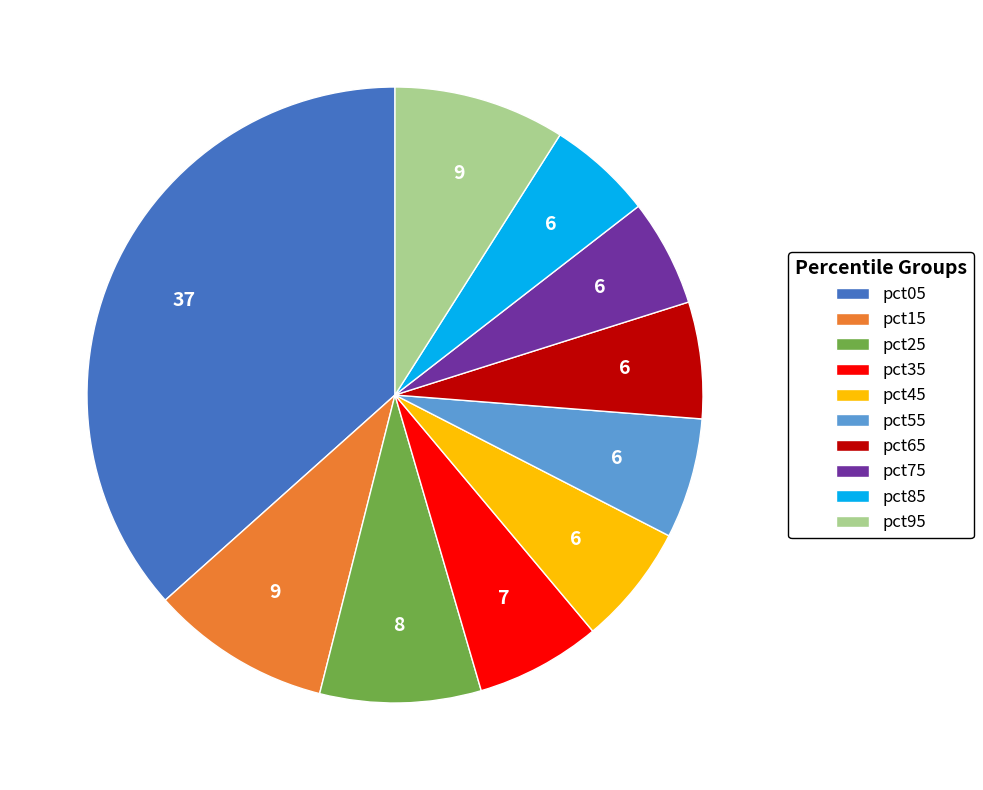

How many slices are in this pie chart?

10